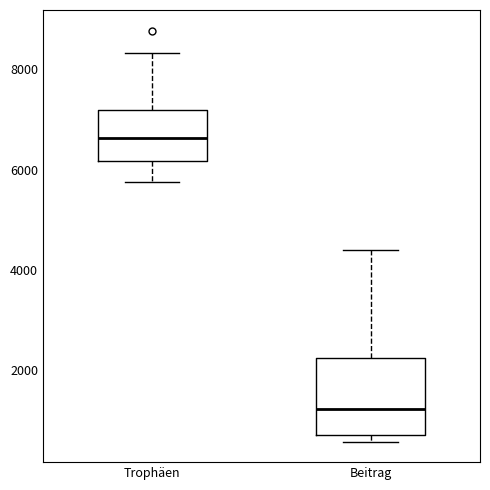

Reading left to right, transcribe this box plot: for each box, give where its median line is, the range the box spans, and where its two whiskers end, as read against the y-axis. The values are not printed on the chart, so give them approximately, as read against the axis.

Trophäen: median 6600, box 6200 to 7200, whiskers 5800 to 8400
Beitrag: median 1200, box 800 to 2200, whiskers 600 to 4400